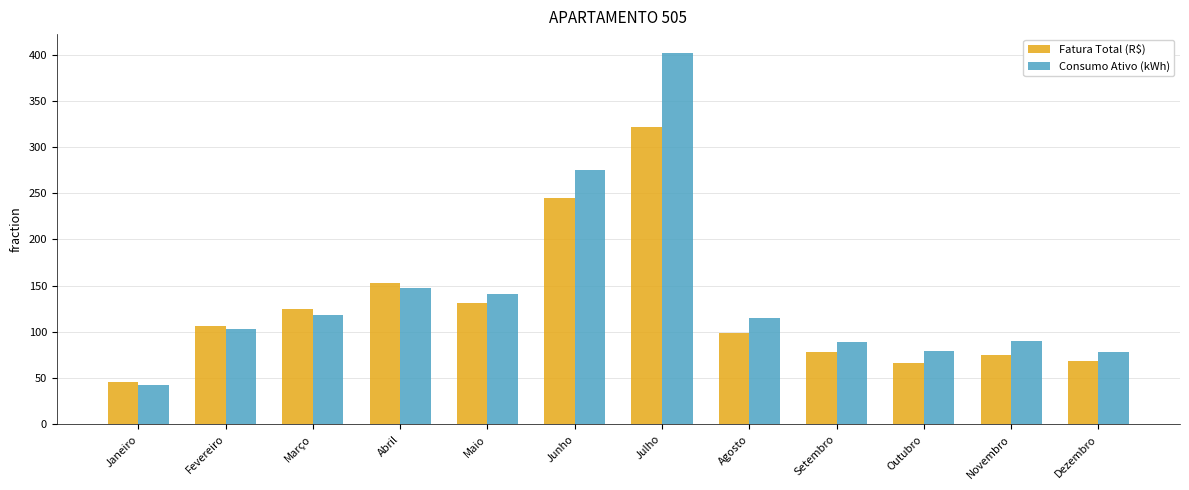

Is it true that Consumo Ativo (kWh) equals 13.2 at Janeiro?

False